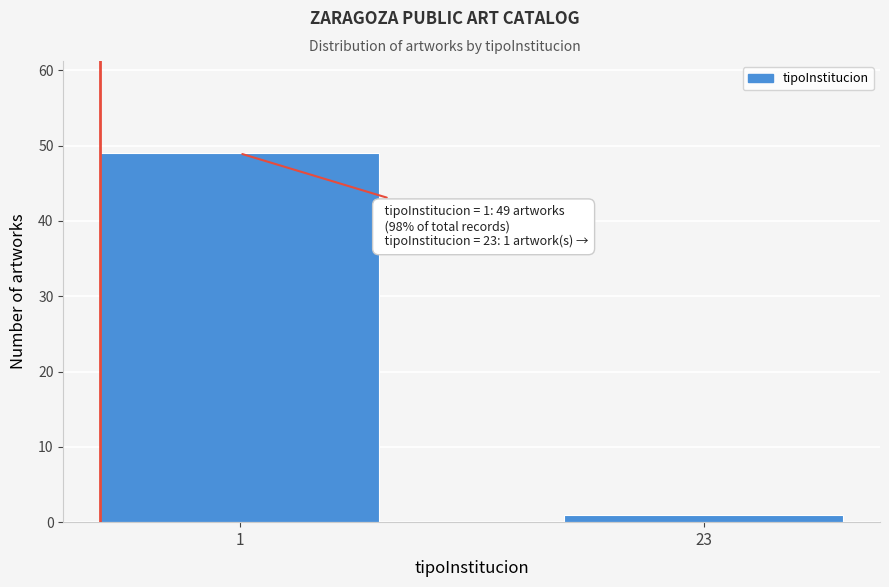

Reading left to right, extract all data points from this chart.

49	1